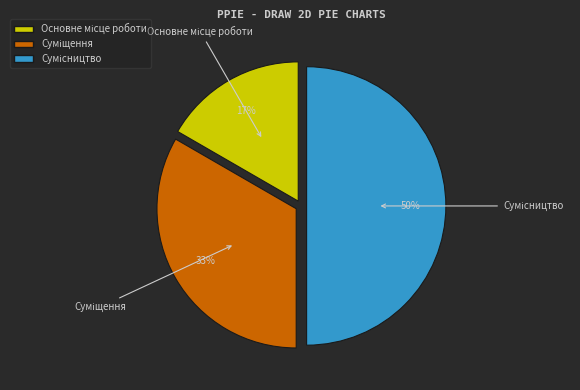

To the nearest percent, what is the difference between the largest and smallest slice percentages?

33%